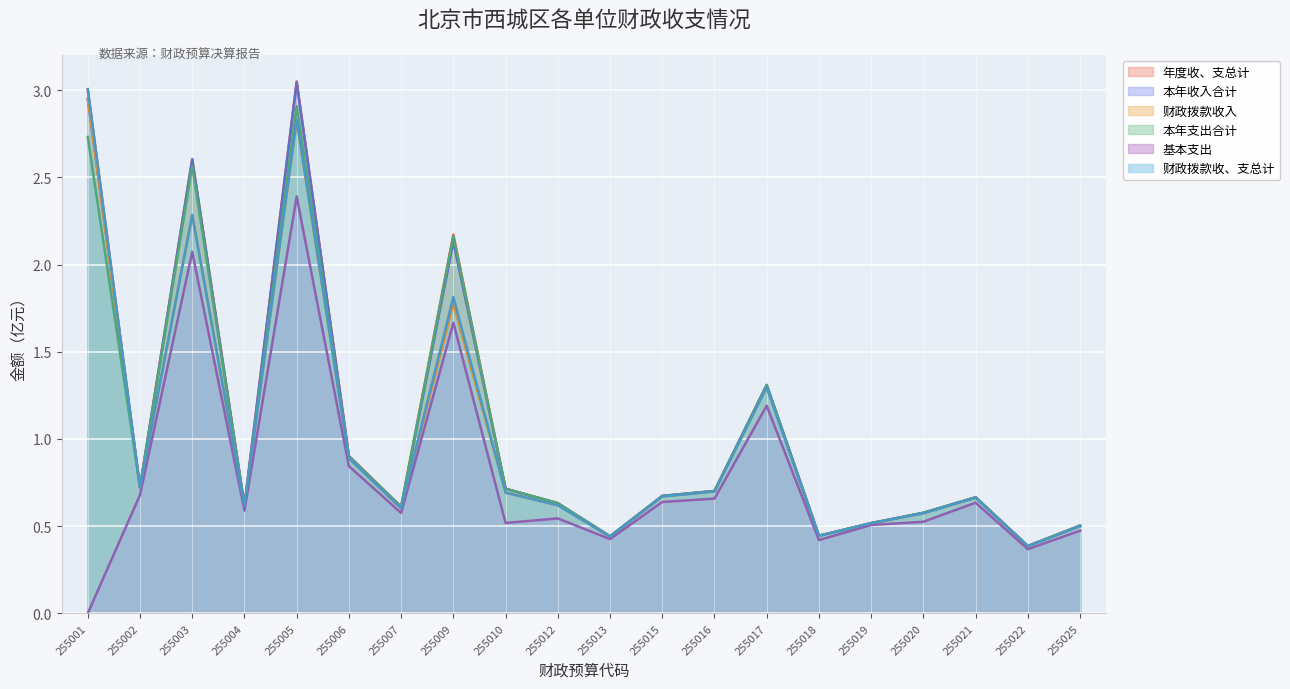

How many interior local peaks does the 财政拨款收、支总计 series have?

5